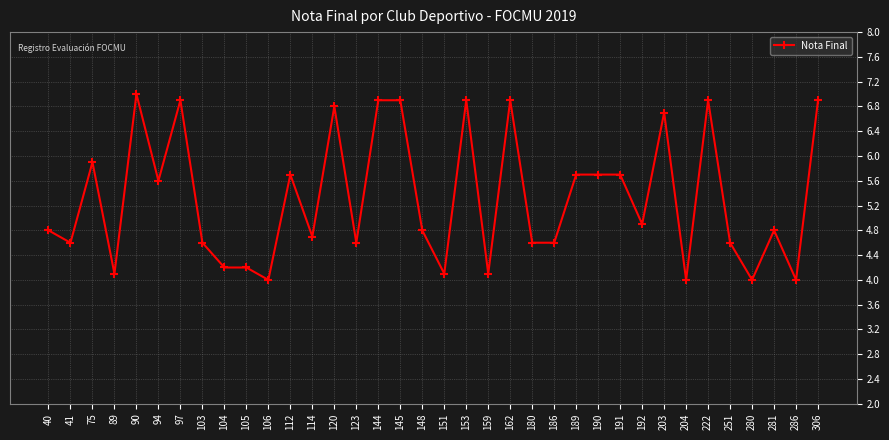

Reading left to right, what are all the values shown in this chart?

4.8	4.6	5.9	4.1	7.0	5.6	6.9	4.6	4.2	4.2	4.0	5.7	4.7	6.8	4.6	6.9	6.9	4.8	4.1	6.9	4.1	6.9	4.6	4.6	5.7	5.7	5.7	4.9	6.7	4.0	6.9	4.6	4.0	4.8	4.0	6.9